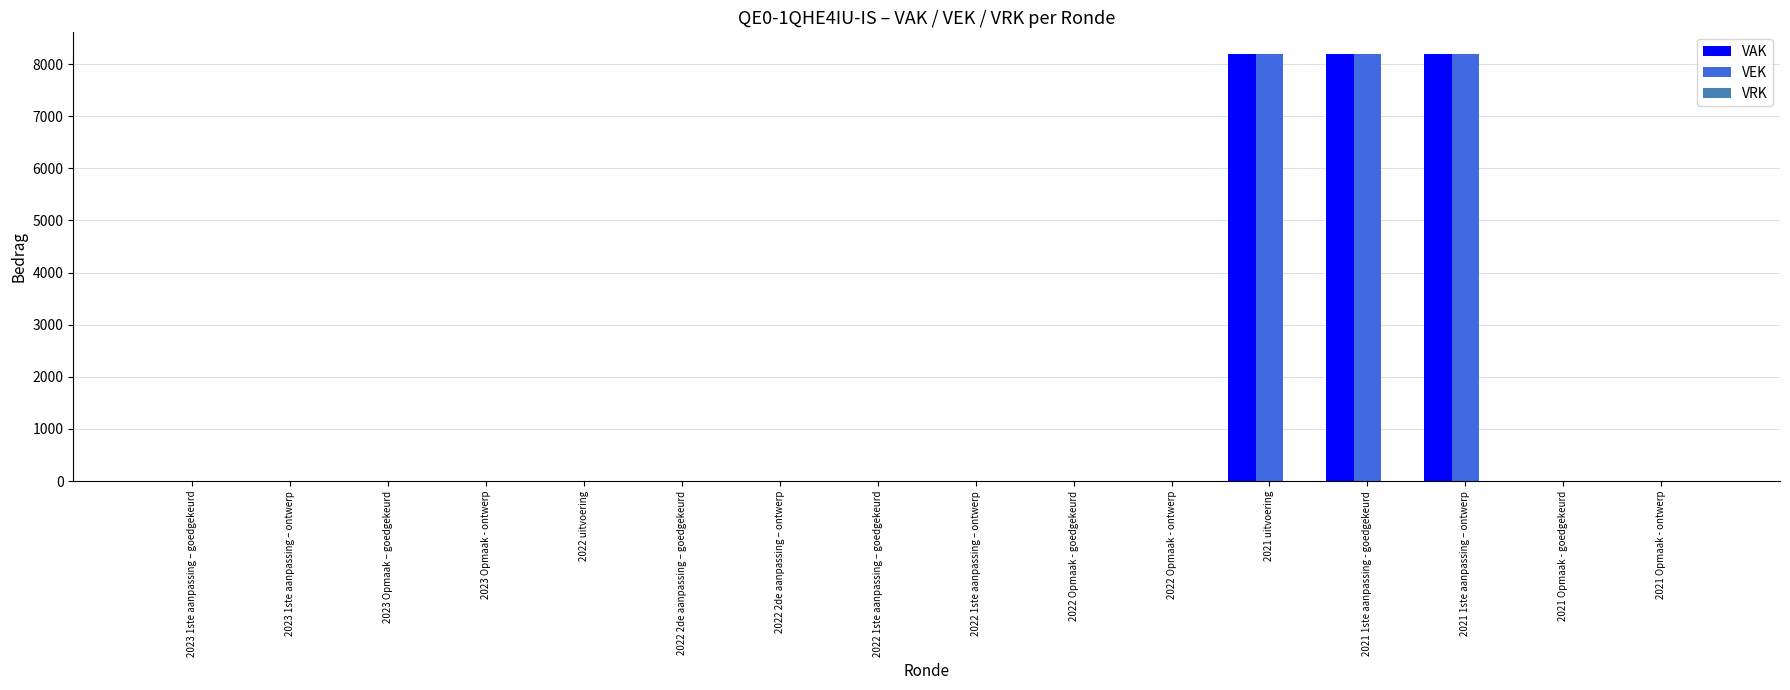

Is it true that VAK equals 0 at 2022 Opmaak - ontwerp?

True